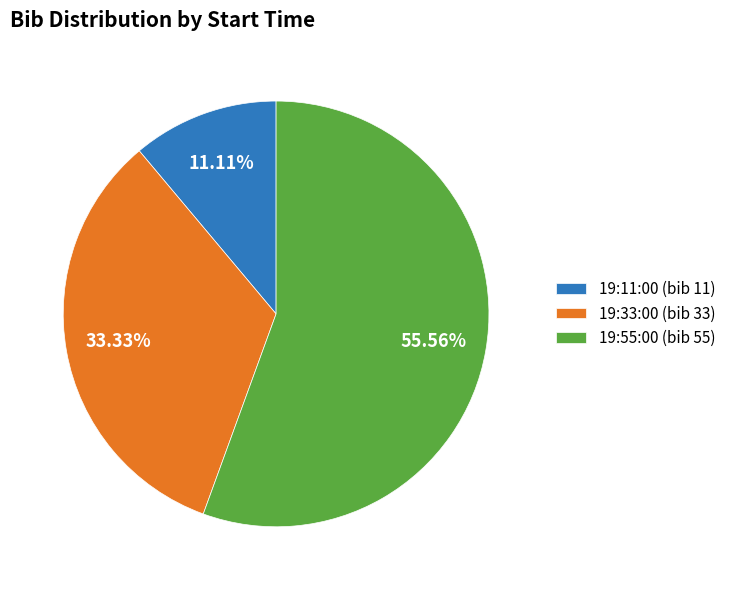

What percentage do 19:11:00 and 19:33:00 together represent?

44.4%